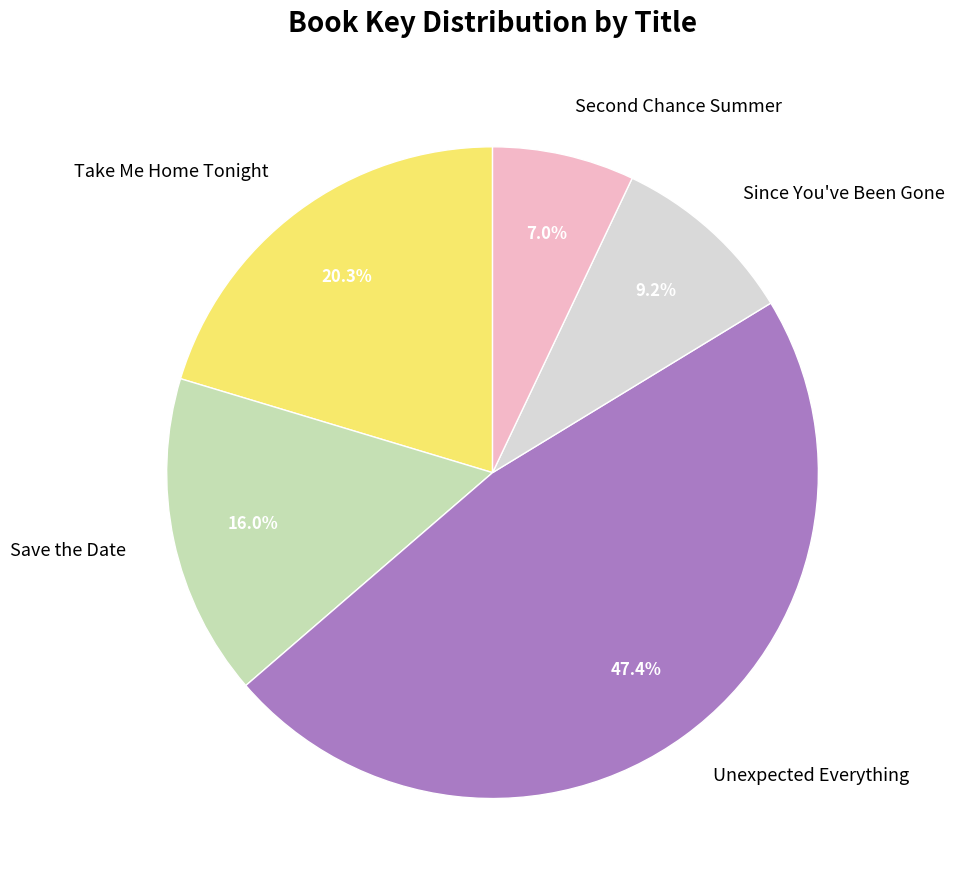

Count the number of slices in the pie.

5